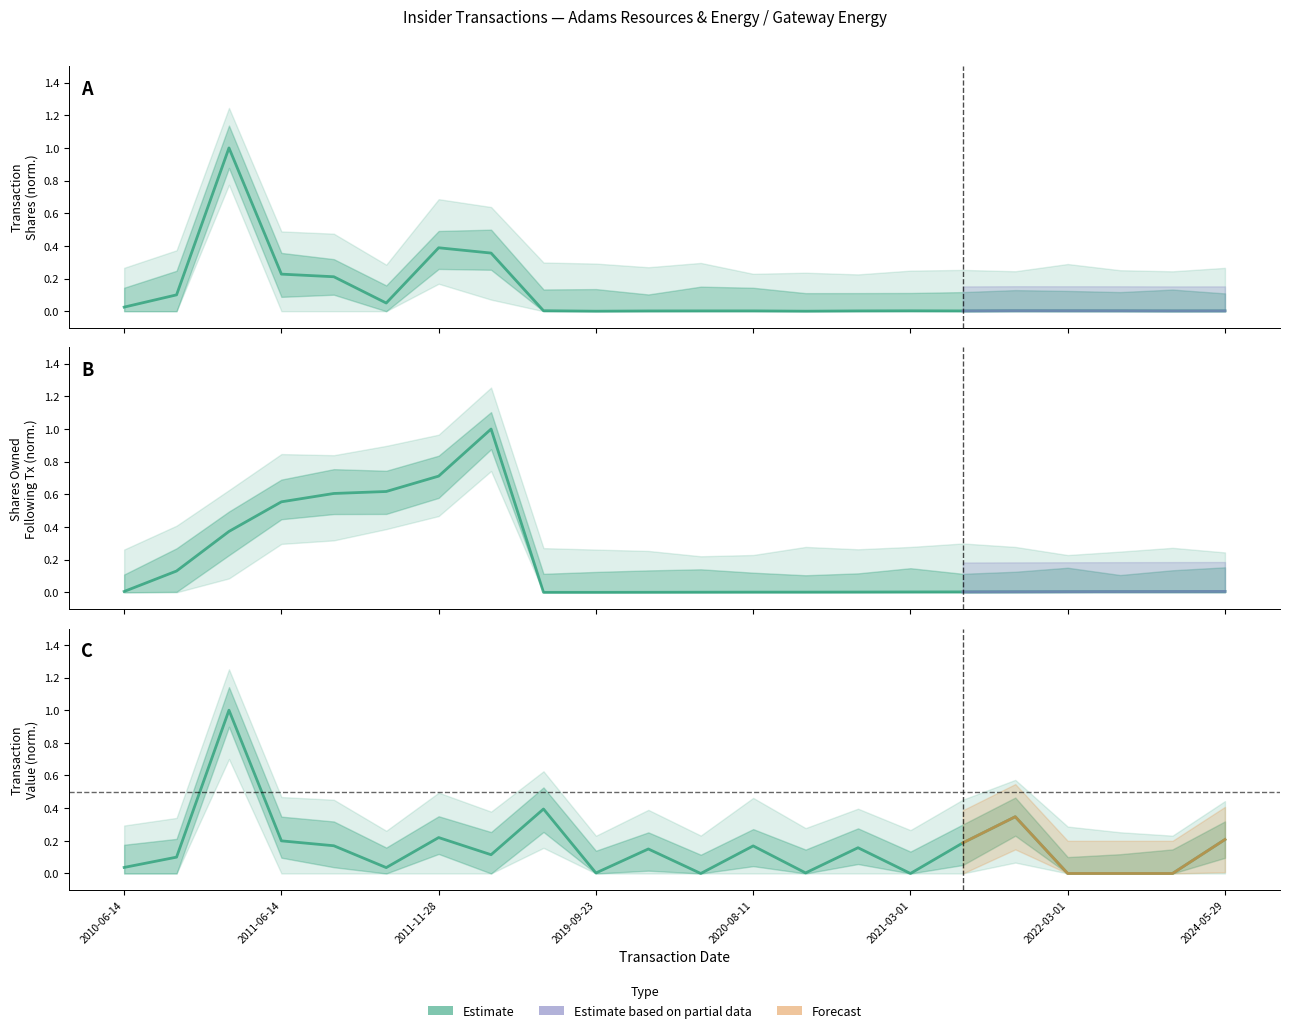

Reading right to left, what are all the values shown in this chart?

transactionShares: 2024-05-29=0.0	2024-03-01=0.0	2023-03-01=0.0	2022-03-01=0.0	2021-11-12=0.0	2021-05-14=0.0	2021-03-01=0.0	2020-08-27=0.0	2020-08-25=0.0	2020-08-11=0.0	2020-05-22=0.0	2020-03-11=0.0	2019-09-23=0.0	2019-08-12=0.0	2012-08-24=0.4	2011-11-28=0.4	2011-08-26=0.0	2011-08-23=0.2	2011-06-14=0.2	2010-11-23=1.0	2010-08-30=0.1	2010-06-14=0.0
sharesOwnedFollowingTransaction: 2024-05-29=0.0	2024-03-01=0.0	2023-03-01=0.0	2022-03-01=0.0	2021-11-12=0.0	2021-05-14=0.0	2021-03-01=0.0	2020-08-27=0.0	2020-08-25=0.0	2020-08-11=0.0	2020-05-22=0.0	2020-03-11=0.0	2019-09-23=0.0	2019-08-12=0.0	2012-08-24=1.0	2011-11-28=0.7	2011-08-26=0.6	2011-08-23=0.6	2011-06-14=0.6	2010-11-23=0.4	2010-08-30=0.1	2010-06-14=0.0
transactionValue: 2024-05-29=0.2	2024-03-01=0.0	2023-03-01=0.0	2022-03-01=0.0	2021-11-12=0.3	2021-05-14=0.2	2021-03-01=0.0	2020-08-27=0.2	2020-08-25=0.0	2020-08-11=0.2	2020-05-22=0.0	2020-03-11=0.1	2019-09-23=0.0	2019-08-12=0.4	2012-08-24=0.1	2011-11-28=0.2	2011-08-26=0.0	2011-08-23=0.2	2011-06-14=0.2	2010-11-23=1.0	2010-08-30=0.1	2010-06-14=0.0